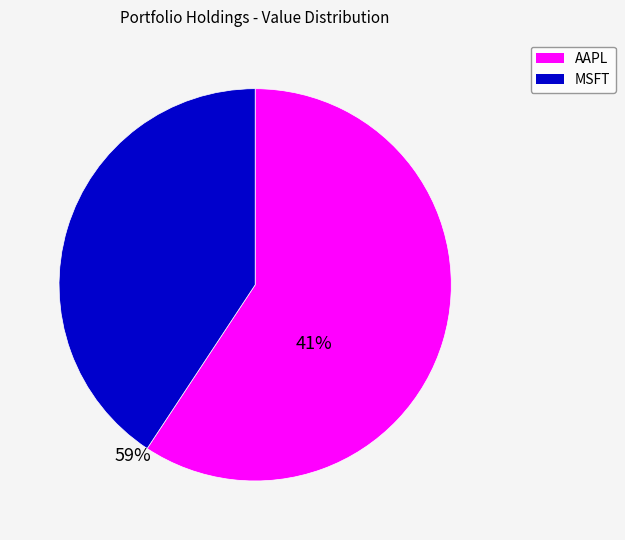

Is there any slice that represents more than half of the pie?

Yes